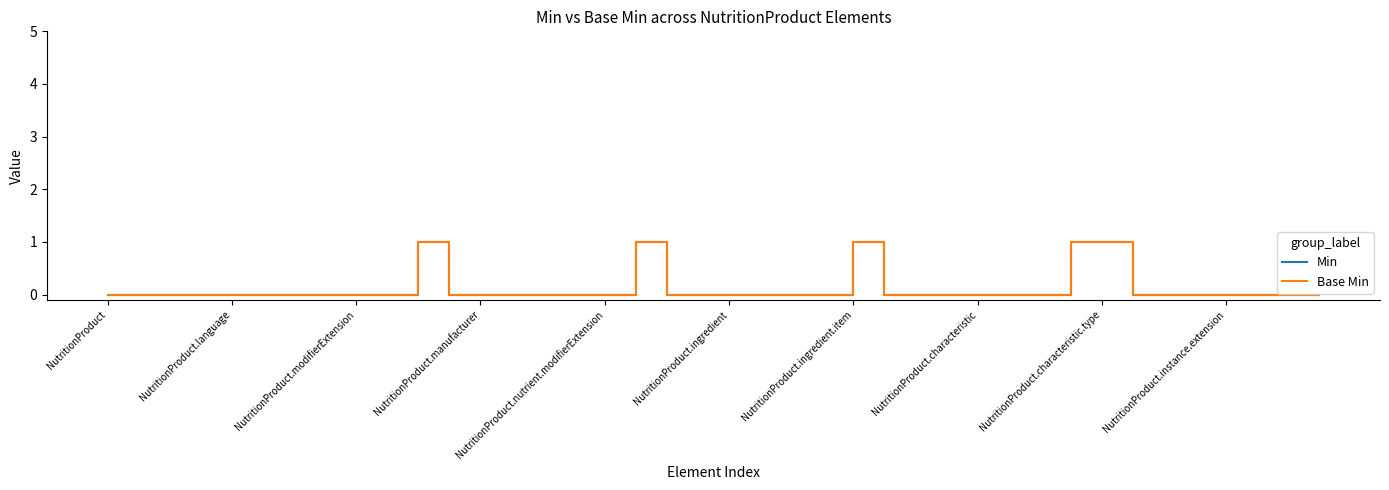

Where is Min nearest to the value 0?

NutritionProduct